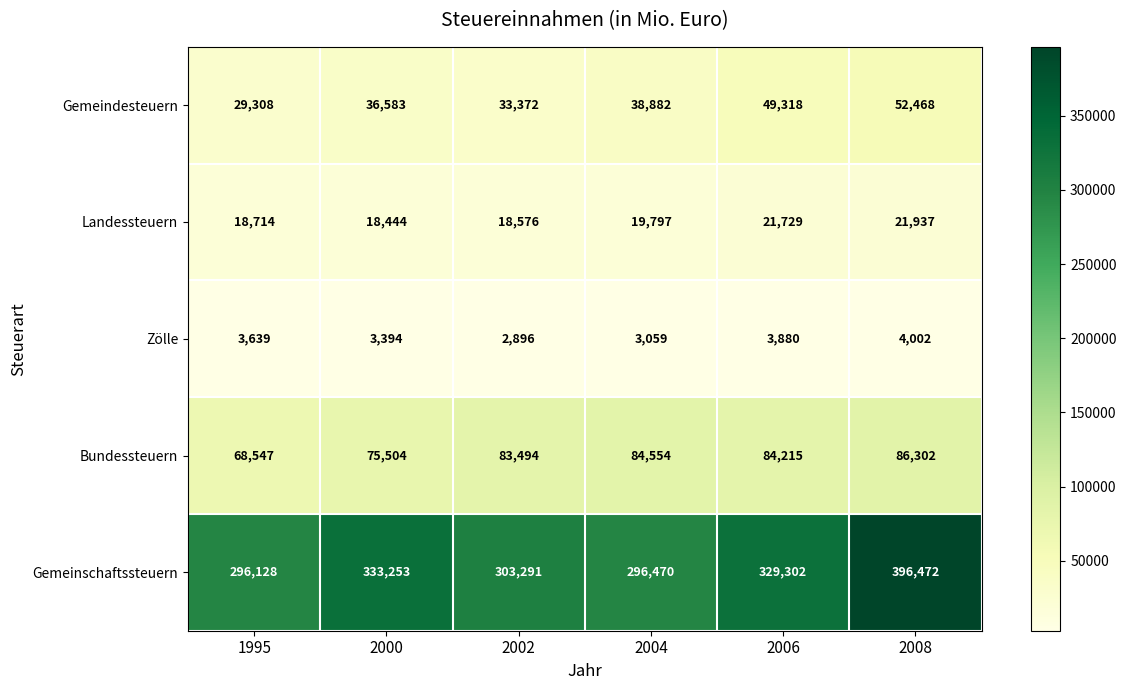

The Bundessteuern series shows 33008 at 2002. True or false?

False